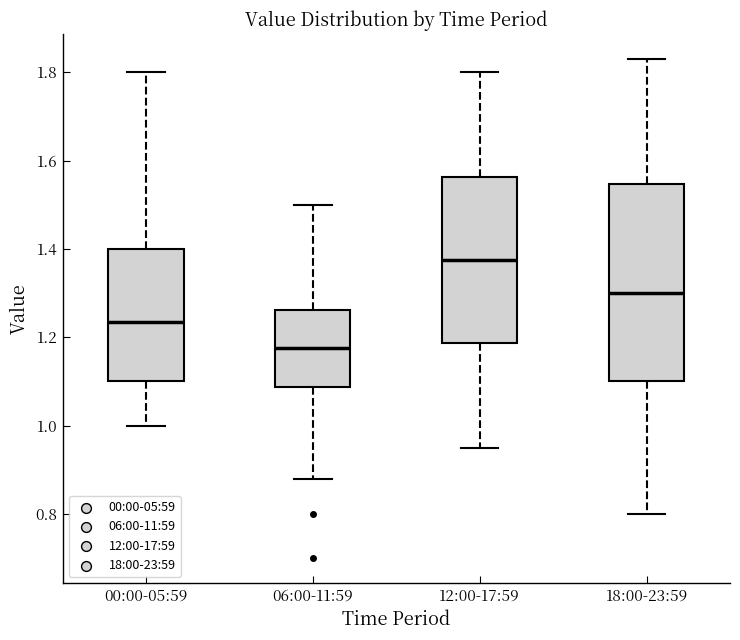

Reading left to right, read every box against the y-axis: the position of its median line, the range the box covers, and the ends of its whiskers. The values are not printed on the chart, so give them approximately, as read against the axis.

00:00-05:59: median 1.24, box 1.10 to 1.40, whiskers 1.00 to 1.80
06:00-11:59: median 1.18, box 1.08 to 1.26, whiskers 0.88 to 1.50
12:00-17:59: median 1.38, box 1.18 to 1.56, whiskers 0.96 to 1.80
18:00-23:59: median 1.30, box 1.10 to 1.54, whiskers 0.80 to 1.84